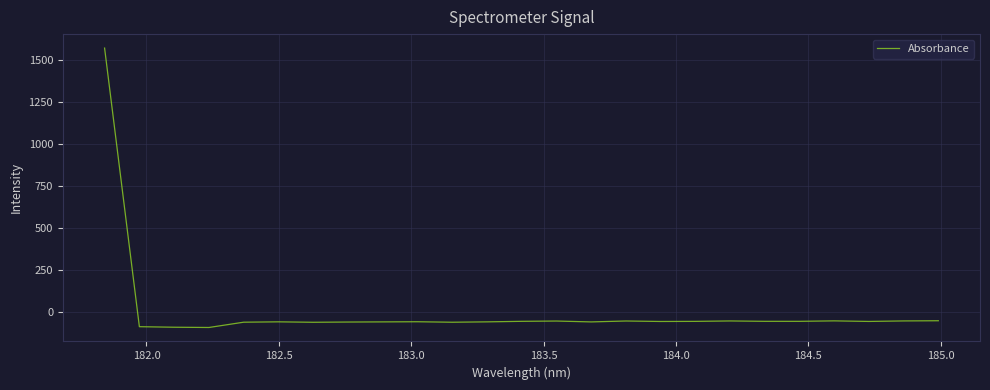

What is the greatest value displayed?

1571.9